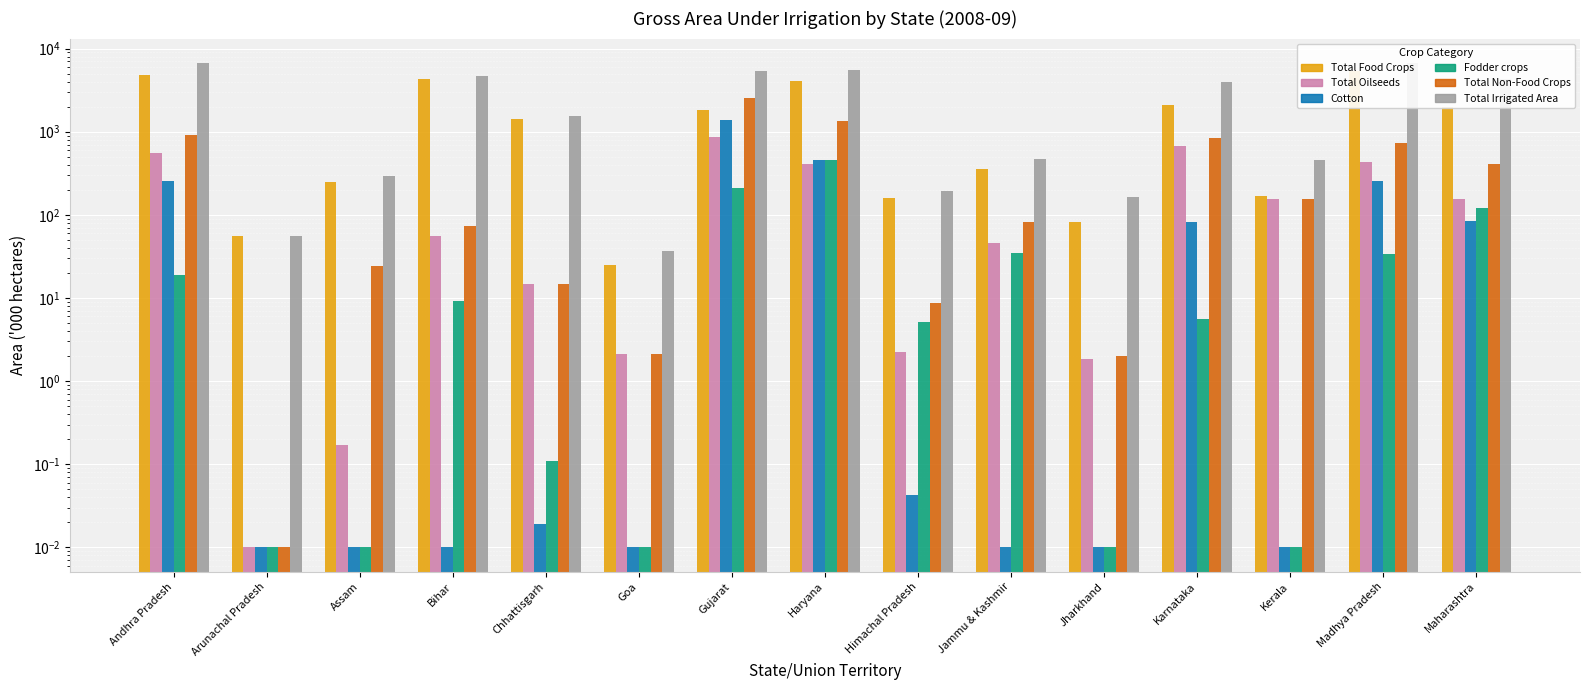

What is the sum of the Fodder crops (2008-09) values at Maharashtra and Chhattisgarh?

120.5